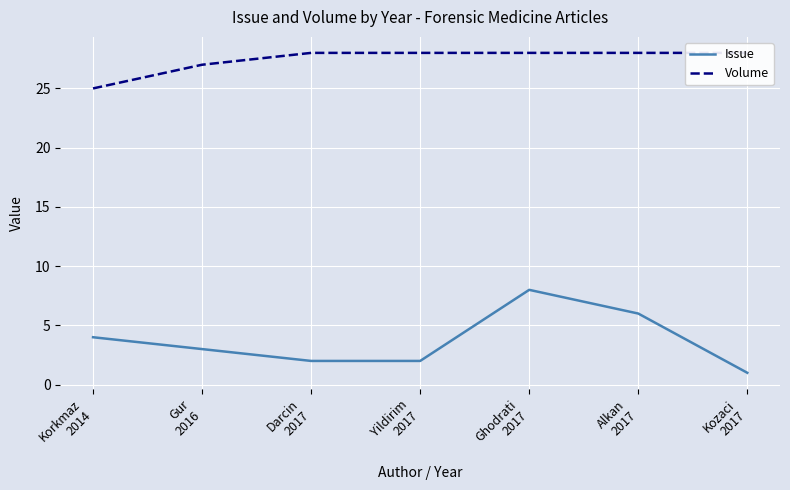

Rank the categories by Volume value from lowest to highest.

Korkmaz
2014, Gur
2016, Darcin
2017, Yildirim
2017, Ghodrati
2017, Alkan
2017, Kozaci
2017